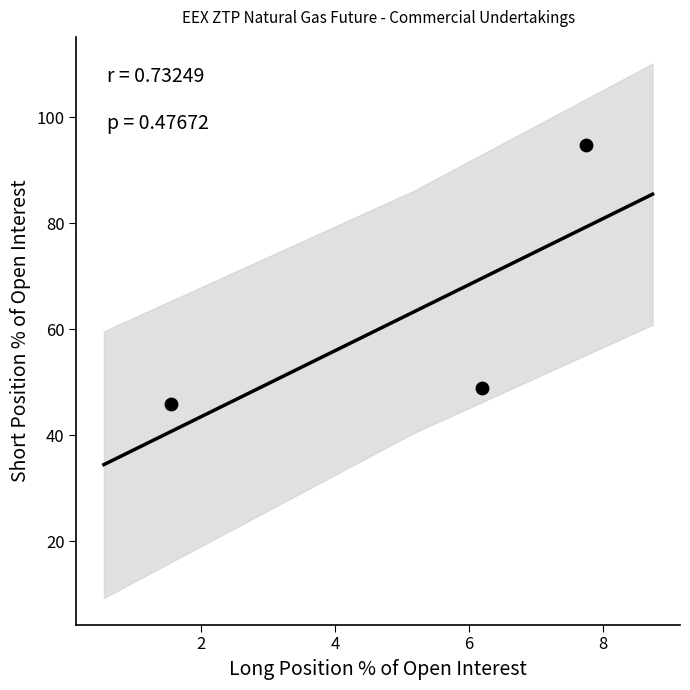

What is the range of X values (max minus min)?

6.2